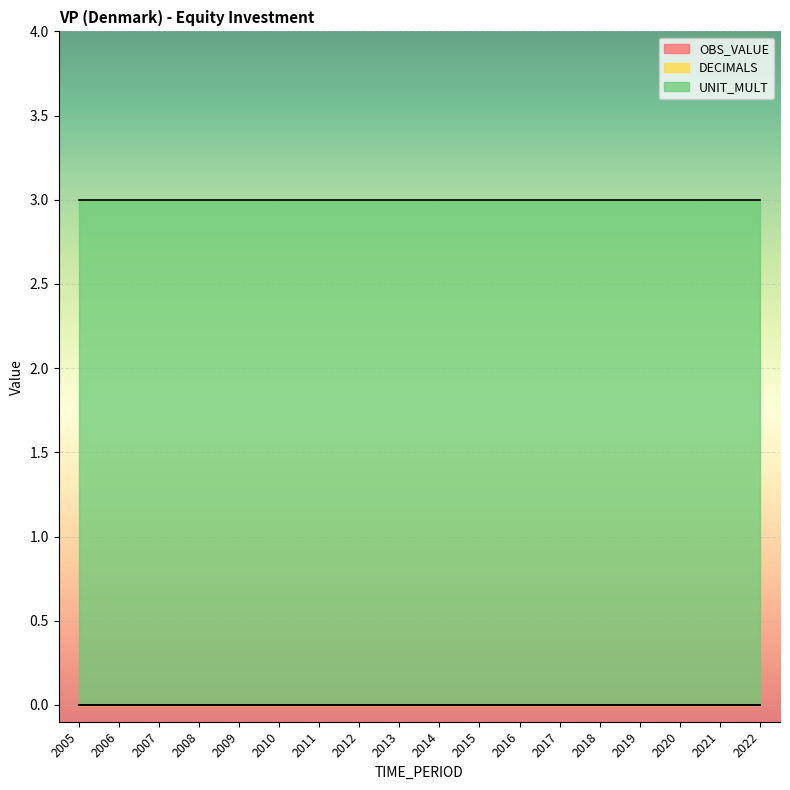

At which label does OBS_VALUE reach its peak?

2005